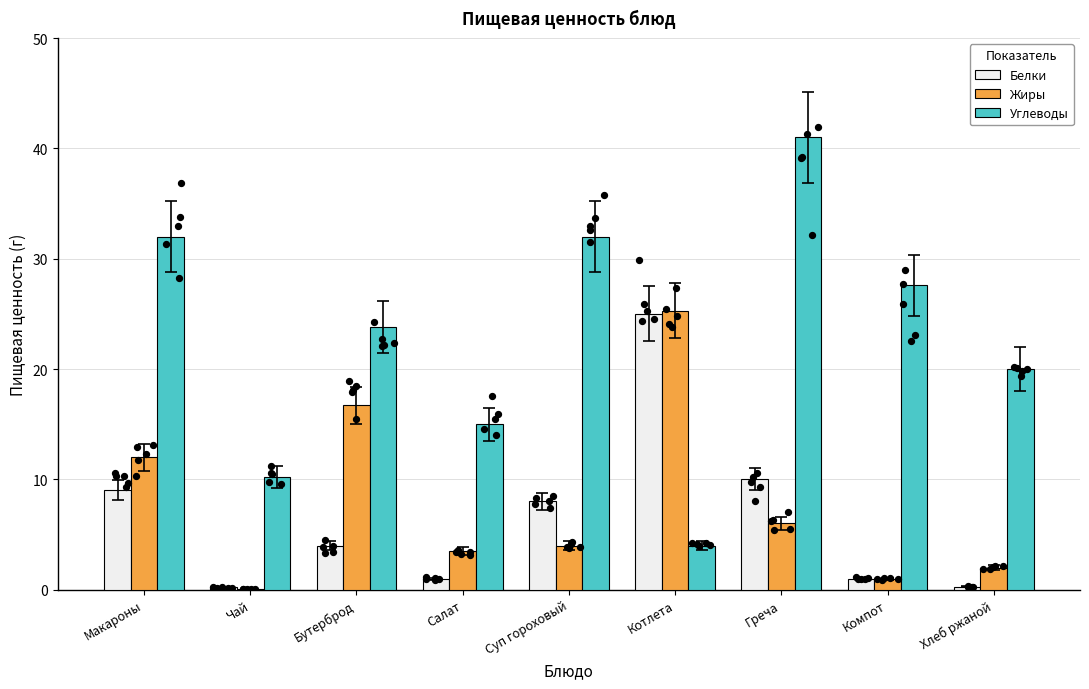

What is the total value across all series at Хлеб ржаной?

22.3